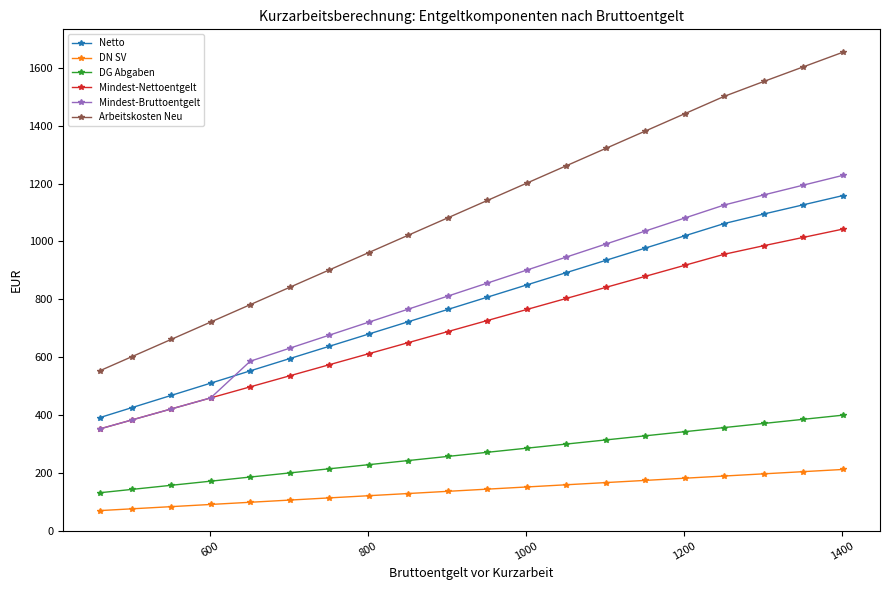

What is the value of the DG Abgaben point at the 1st from the left?

131.4